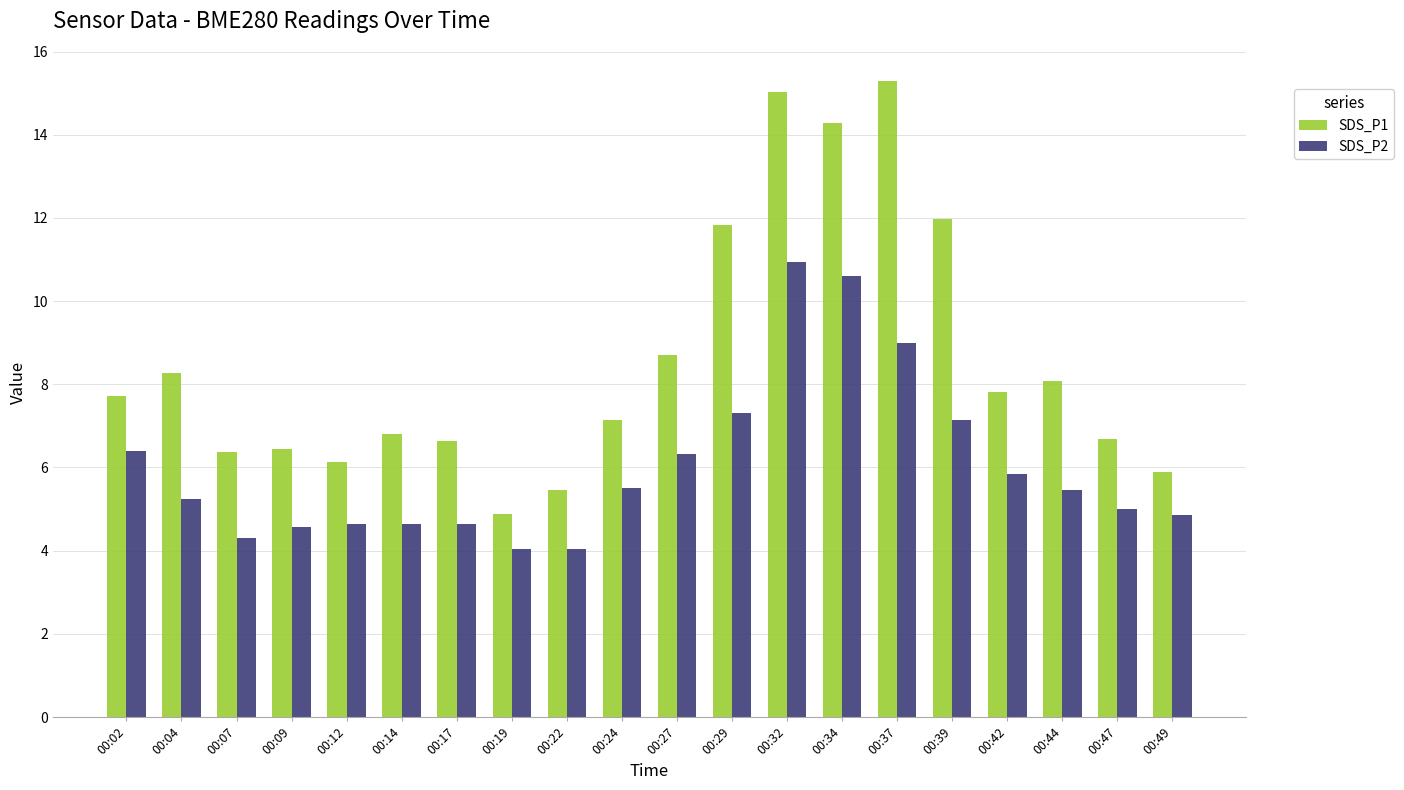

What is the maximum value shown in the chart?

15.3